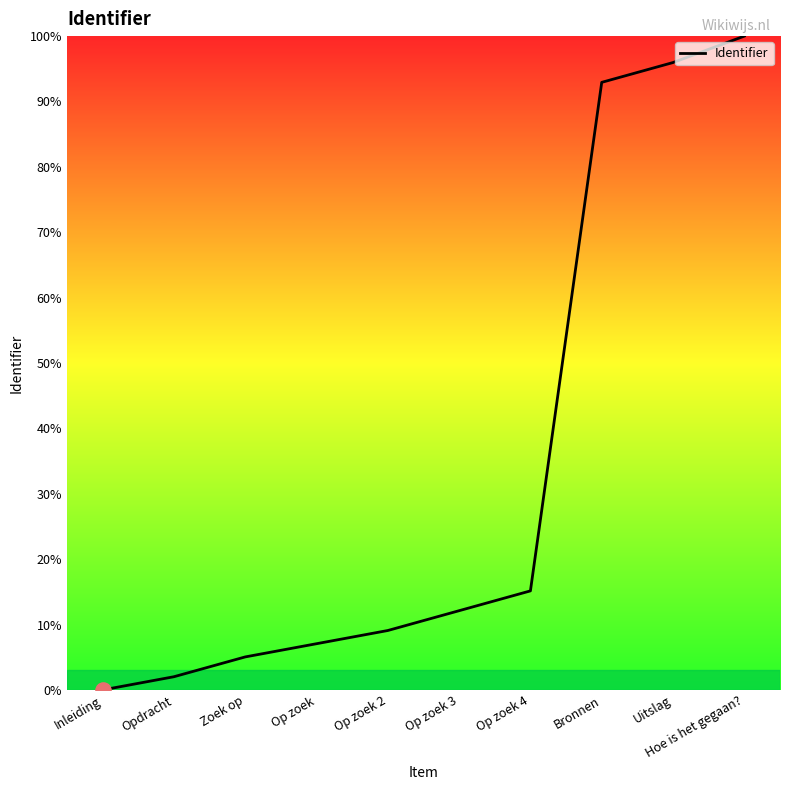

What is the change in value from Opdracht to Bronnen?

+90.9